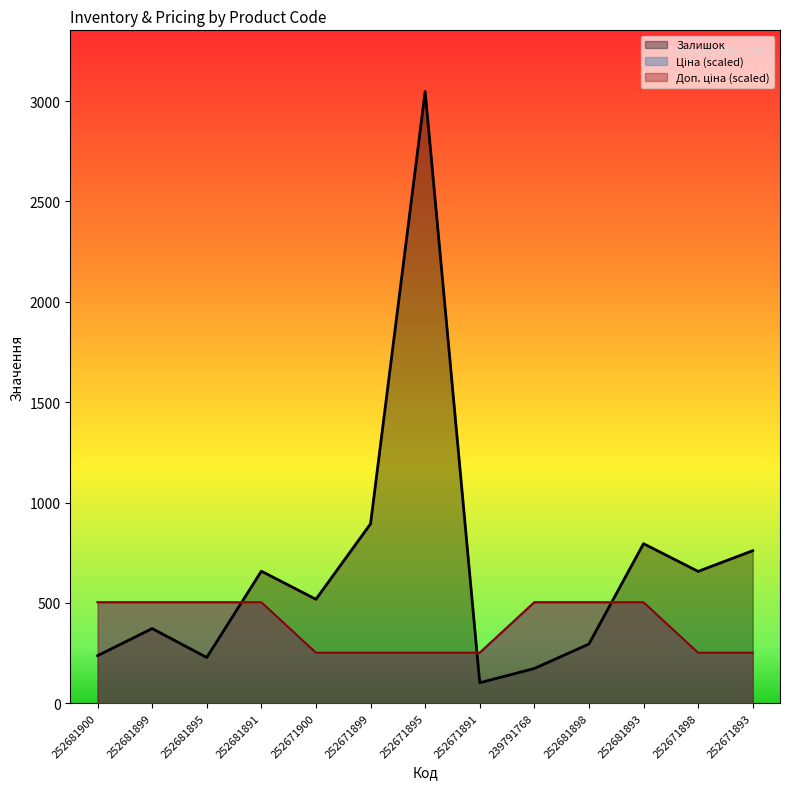

At how many categories does at least one series exceed 766?

3